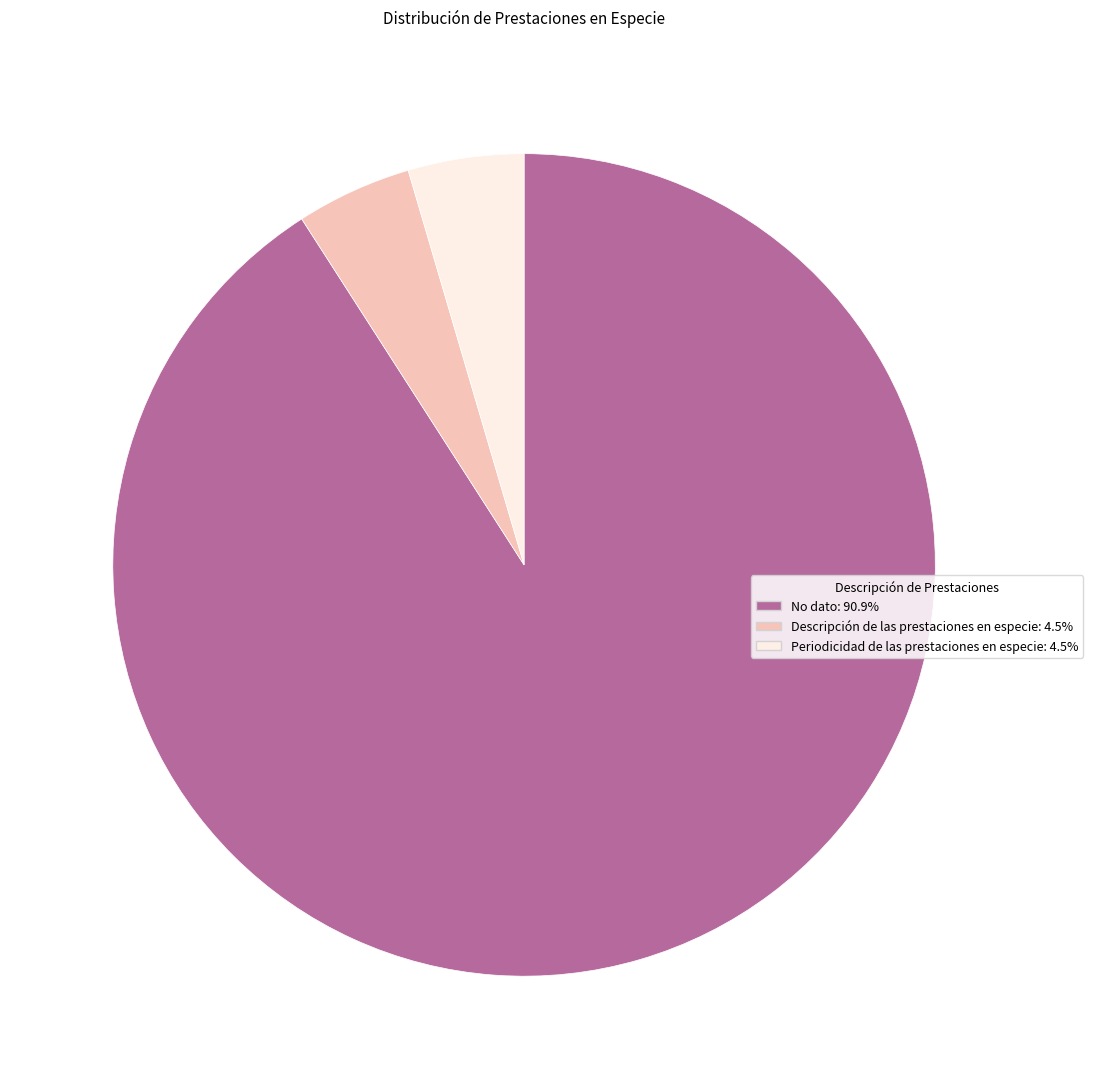

True or false: Descripción de las prestaciones en especie accounts for 5% of the total.

True